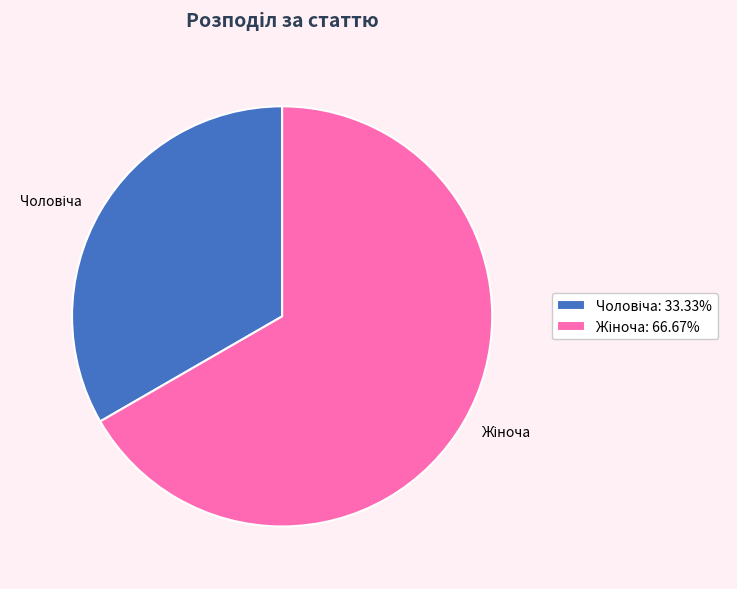

Is there any slice that represents more than half of the pie?

Yes